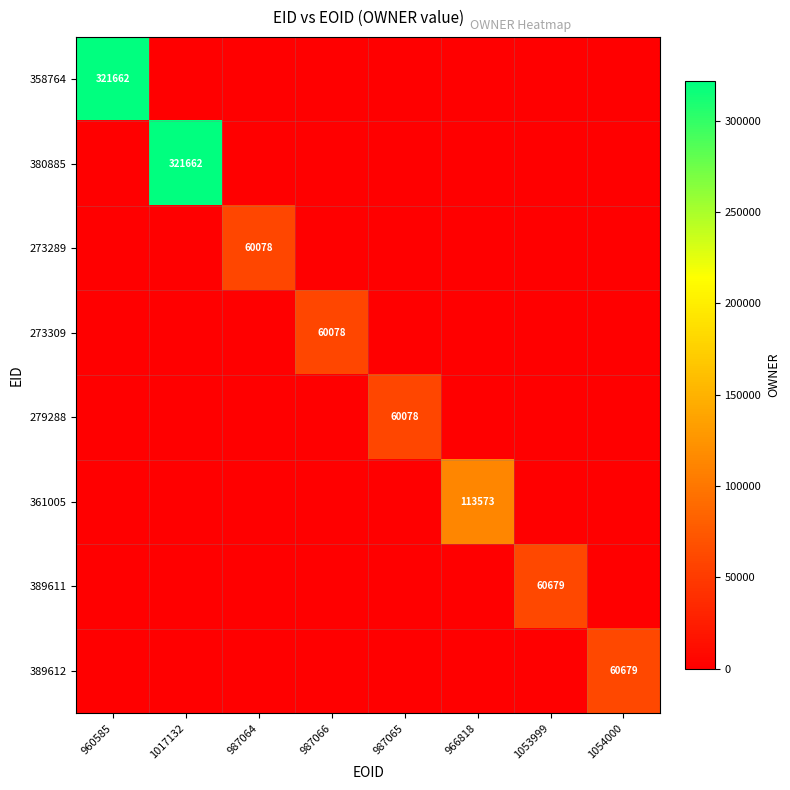

True or false: 389611 has a value of 60679 at 1053999.

True